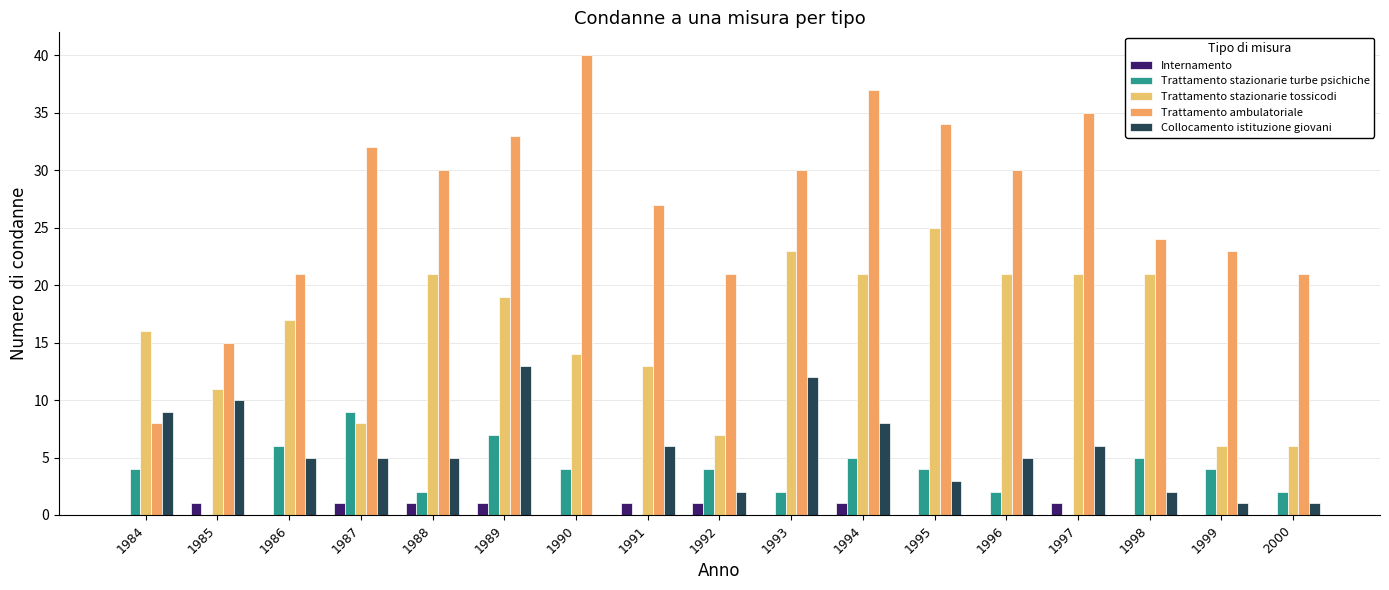

How many groups of bars are there?

17